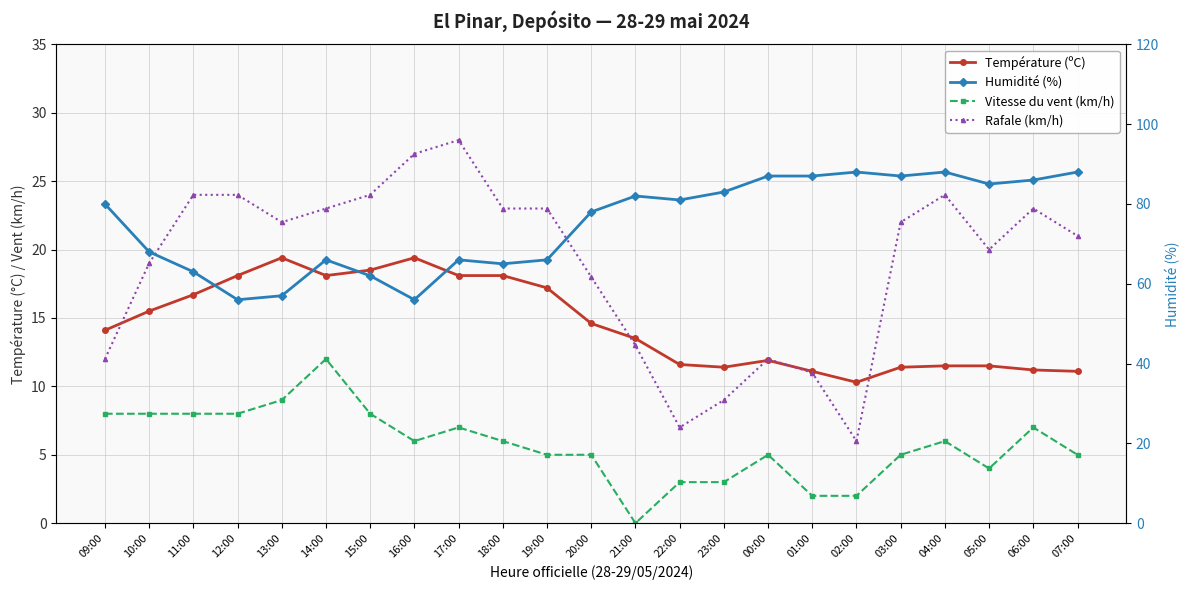

Reading left to right, what are all the values shown in this chart?

Température (ºC): 09:00=14.1	10:00=15.5	11:00=16.7	12:00=18.1	13:00=19.4	14:00=18.1	15:00=18.5	16:00=19.4	17:00=18.1	18:00=18.1	19:00=17.2	20:00=14.6	21:00=13.5	22:00=11.6	23:00=11.4	00:00=11.9	01:00=11.1	02:00=10.3	03:00=11.4	04:00=11.5	05:00=11.5	06:00=11.2	07:00=11.1
Vitesse du vent (km/h): 09:00=8.0	10:00=8.0	11:00=8.0	12:00=8.0	13:00=9.0	14:00=12.0	15:00=8.0	16:00=6.0	17:00=7.0	18:00=6.0	19:00=5.0	20:00=5.0	21:00=0.0	22:00=3.0	23:00=3.0	00:00=5.0	01:00=2.0	02:00=2.0	03:00=5.0	04:00=6.0	05:00=4.0	06:00=7.0	07:00=5.0
Rafale (km/h): 09:00=12.0	10:00=19.0	11:00=24.0	12:00=24.0	13:00=22.0	14:00=23.0	15:00=24.0	16:00=27.0	17:00=28.0	18:00=23.0	19:00=23.0	20:00=18.0	21:00=13.0	22:00=7.0	23:00=9.0	00:00=12.0	01:00=11.0	02:00=6.0	03:00=22.0	04:00=24.0	05:00=20.0	06:00=23.0	07:00=21.0
Humidité (%): 09:00=80.0	10:00=68.0	11:00=63.0	12:00=56.0	13:00=57.0	14:00=66.0	15:00=62.0	16:00=56.0	17:00=66.0	18:00=65.0	19:00=66.0	20:00=78.0	21:00=82.0	22:00=81.0	23:00=83.0	00:00=87.0	01:00=87.0	02:00=88.0	03:00=87.0	04:00=88.0	05:00=85.0	06:00=86.0	07:00=88.0